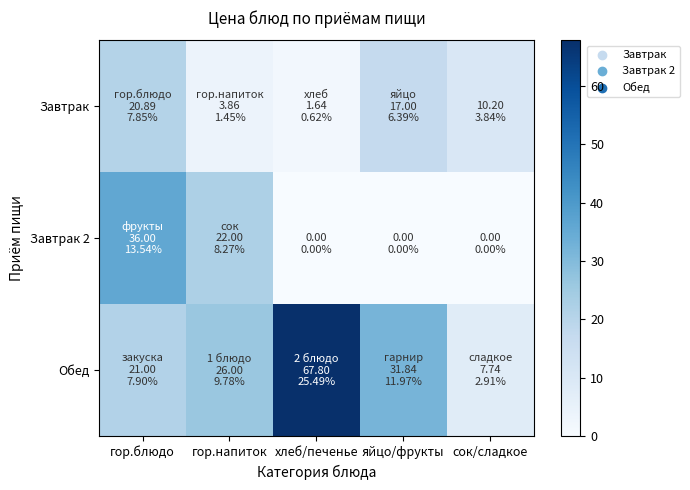

Rank the series at хлеб/печенье from highest to lowest value.

Обед, Завтрак, Завтрак 2